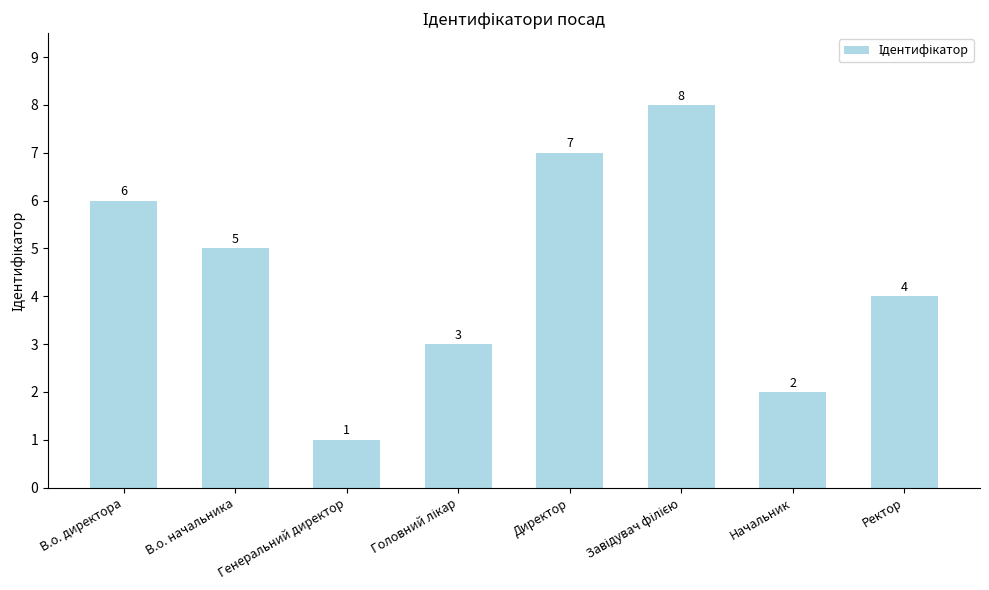

What position from the right is Ректор?

1